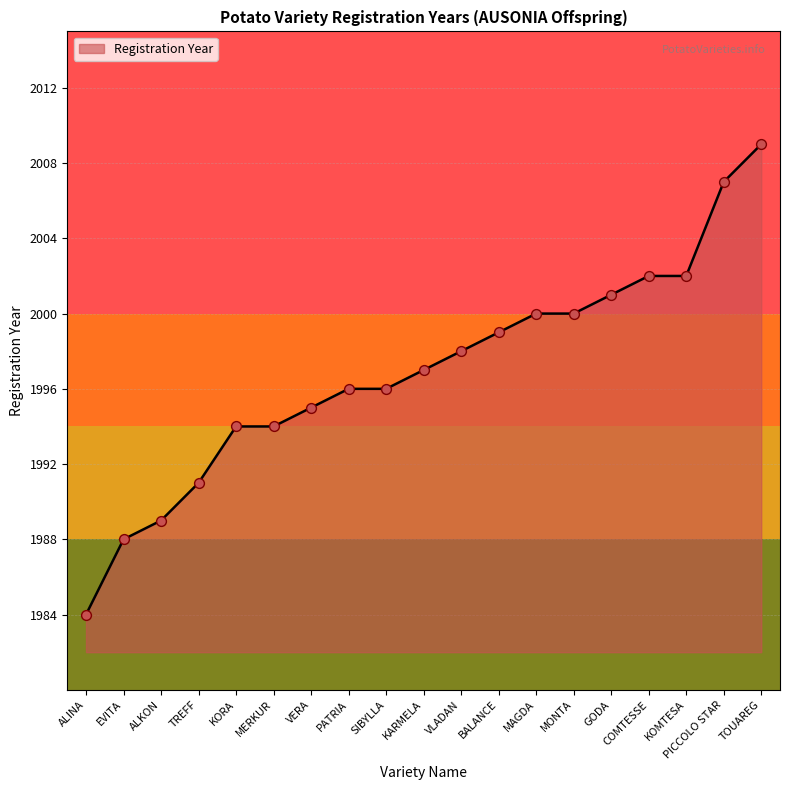

Between BALANCE and ALINA, which is larger?

BALANCE